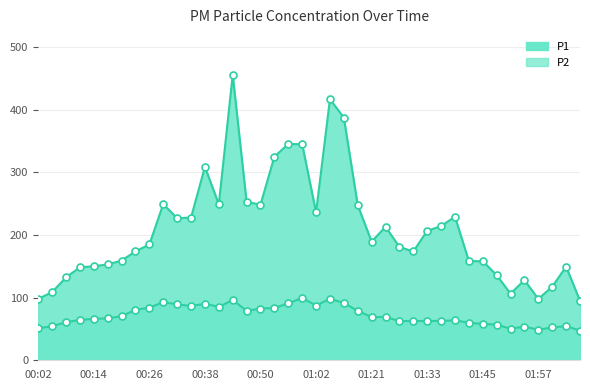

Which series has the largest Y range (max minus min)?

P1